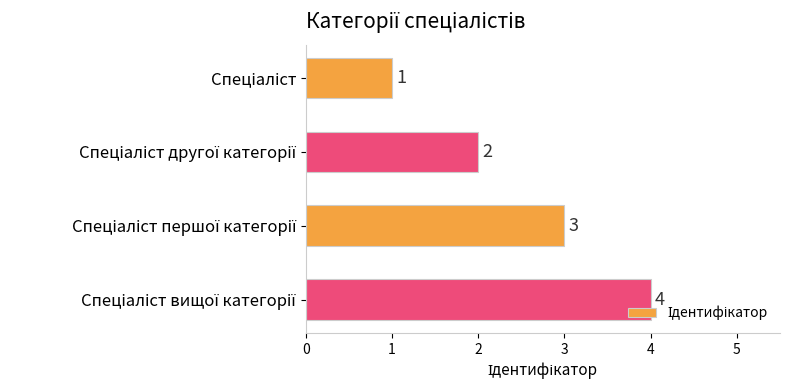

What is the sum of all values?

10